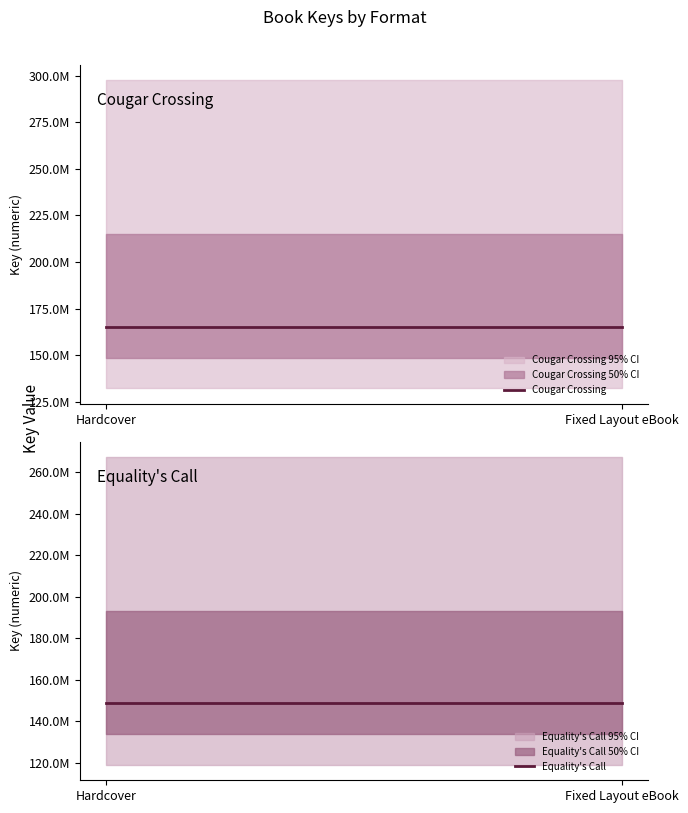

What is the average value of the Equality's Call series?

148569510